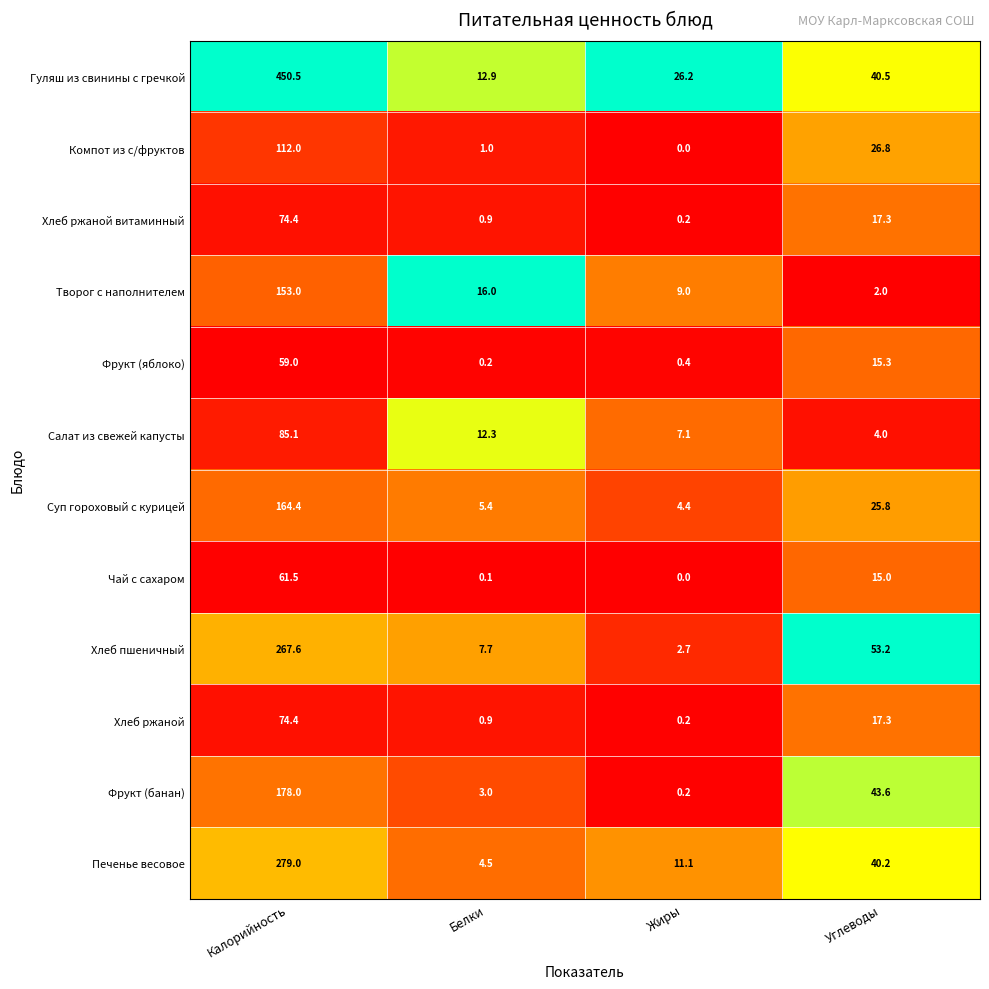

Which series changed the most between Жиры and Углеводы?

Хлеб пшеничный